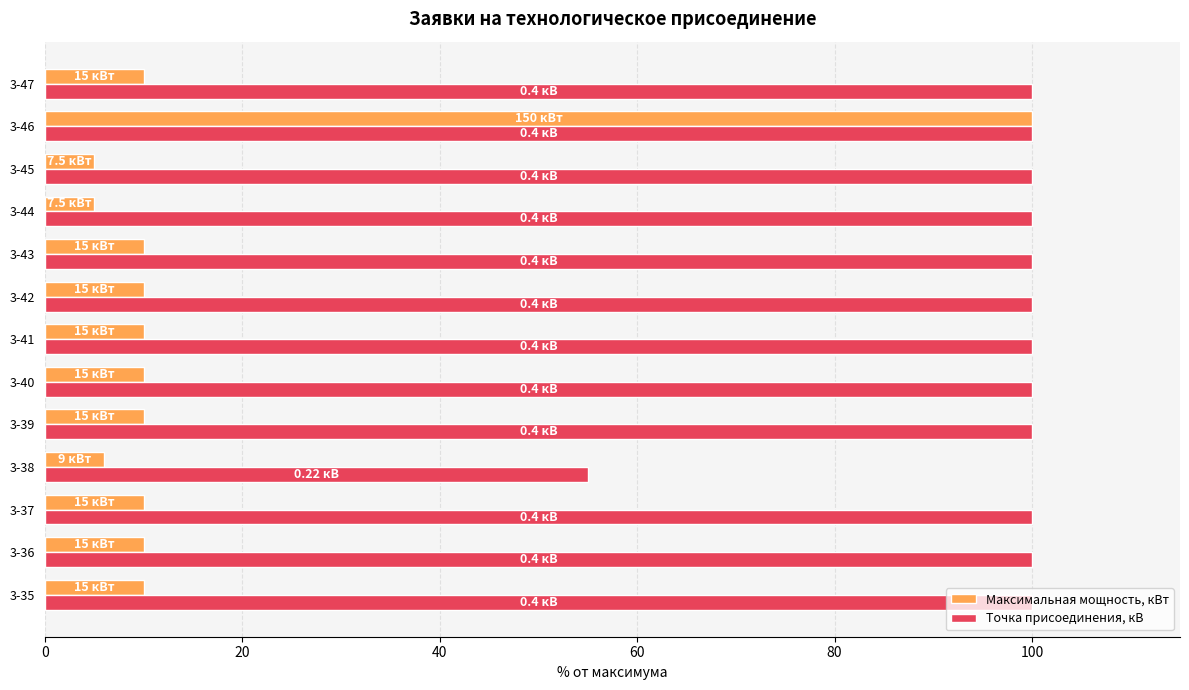

Is the value of Точка присоединения, кВ at 3-38 greater than the value of Максимальная мощность, кВт at 3-38?

Yes